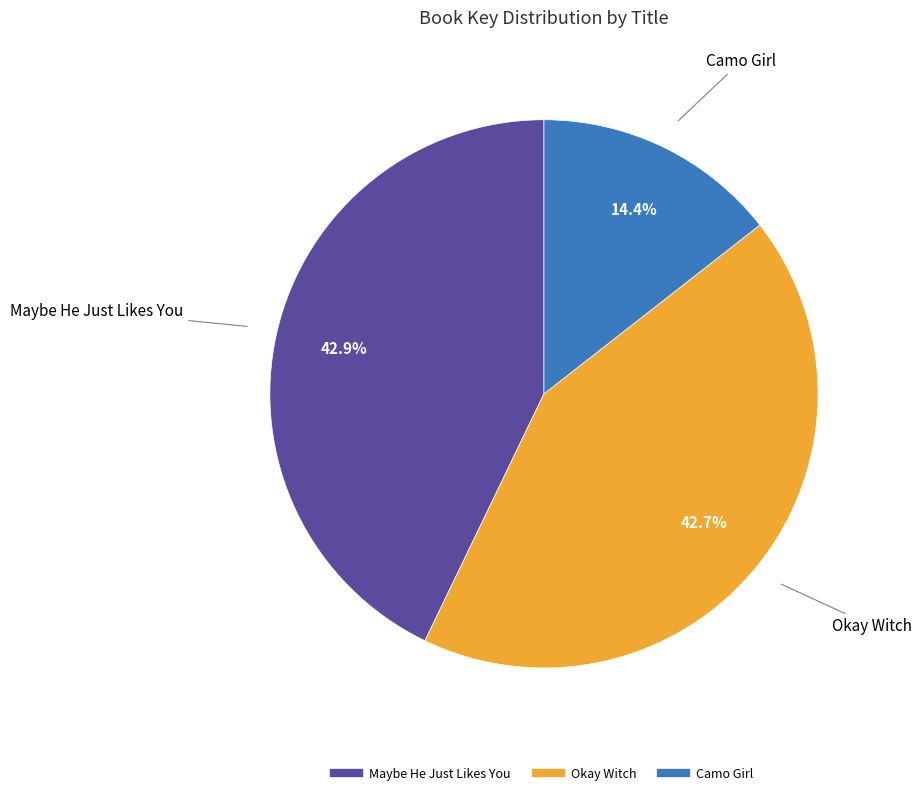

The Okay Witch slice represents 48% of the pie. True or false?

False